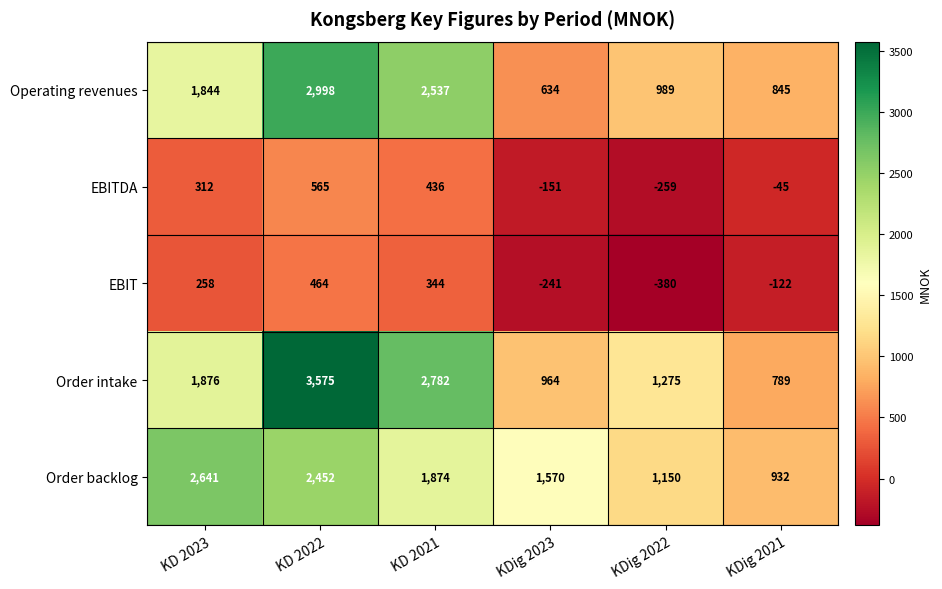

Which series has the widest spread of values?

Order intake